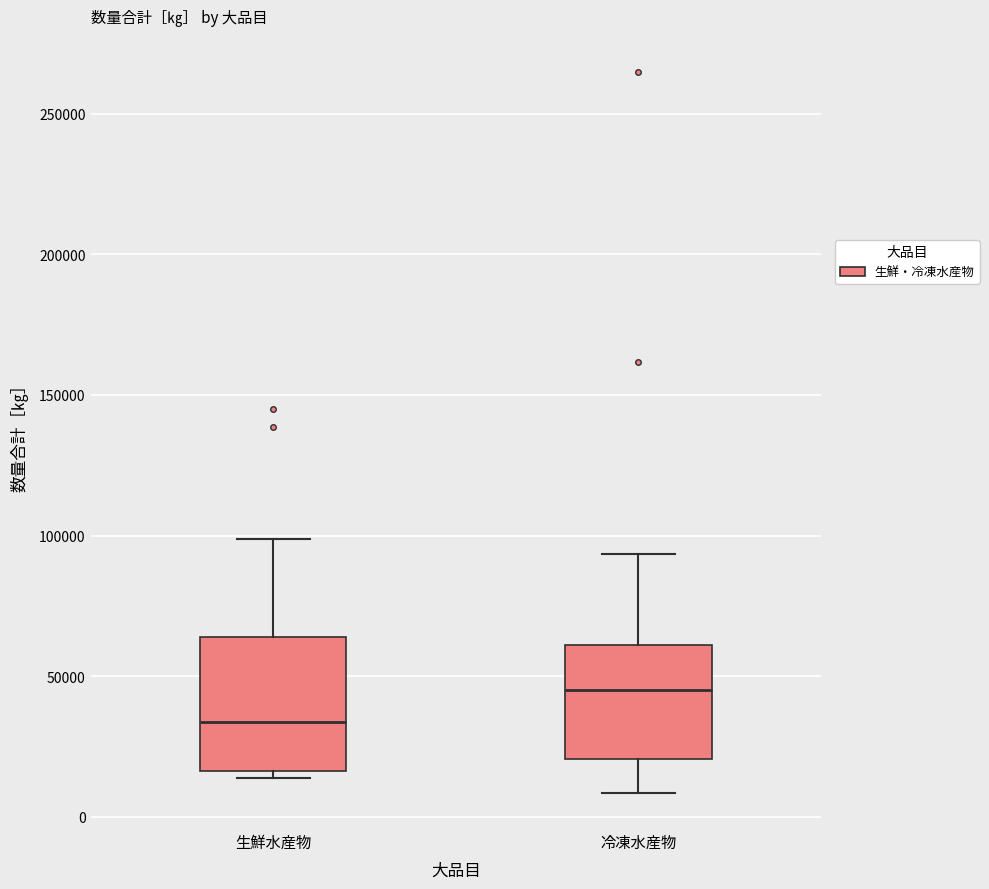

Which box's median line is the highest?

冷凍水産物